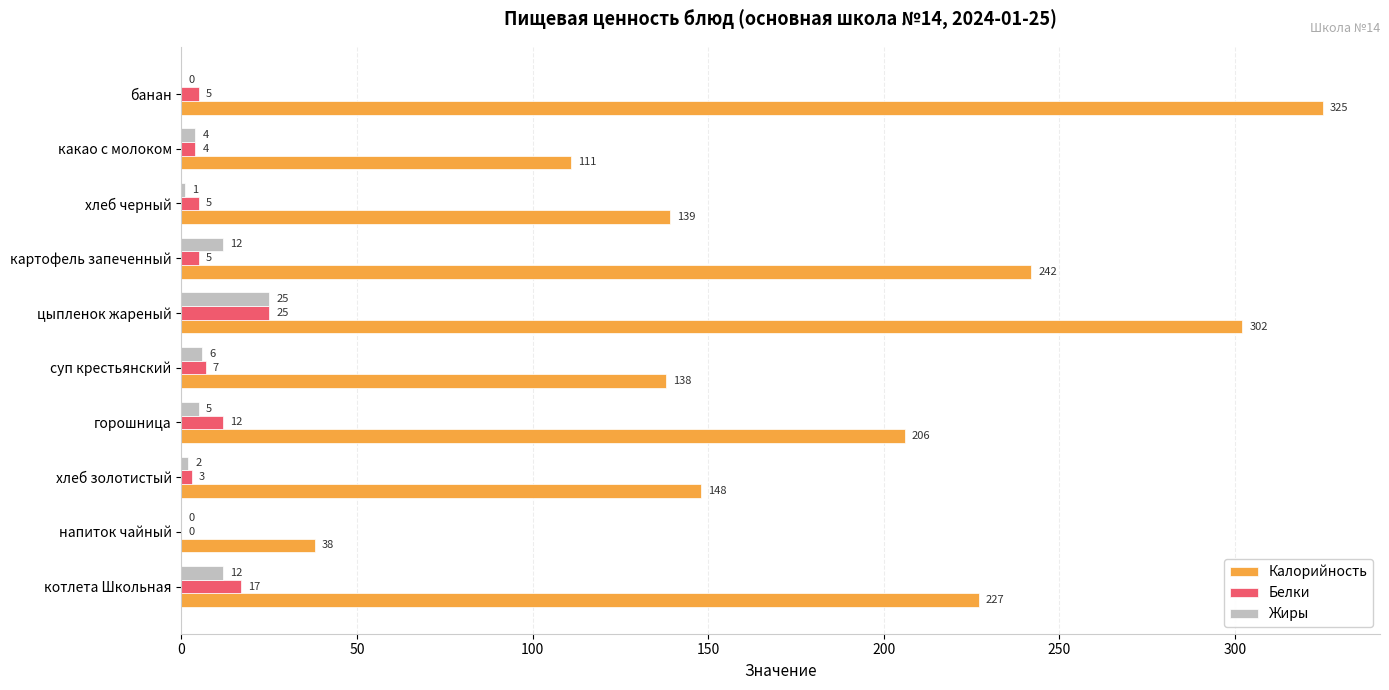

Which series changed the most between котлета Школьная and какао с молоком?

Калорийность